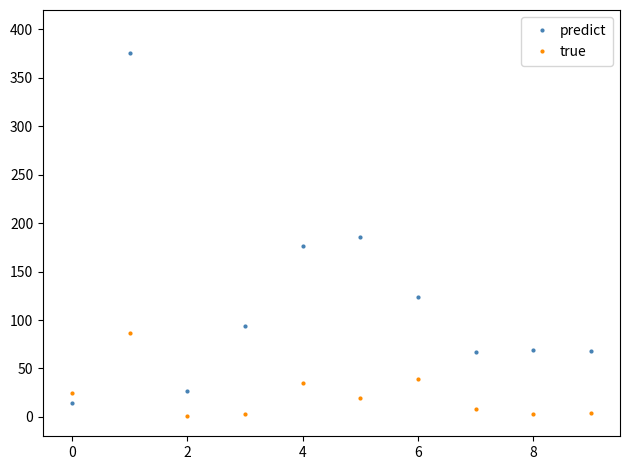

Rank the series by their average value, from highest to lowest.

predict, true